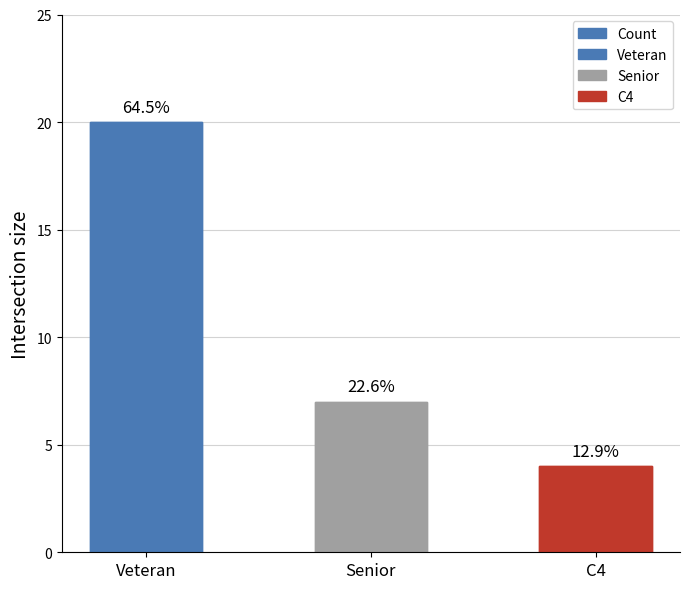

Rank the categories by value from highest to lowest.

Veteran, Senior, C4